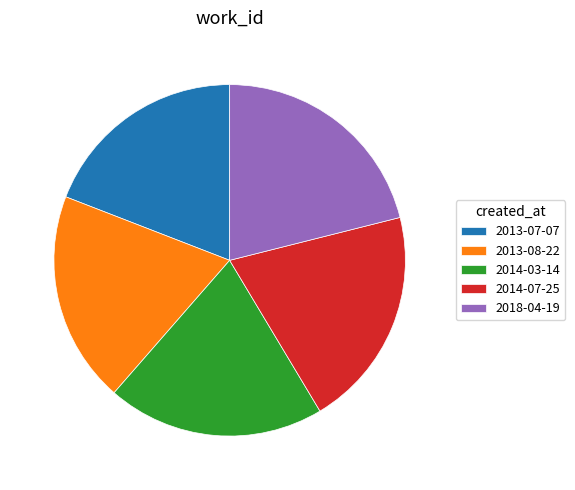

Is there a majority slice in this chart?

No